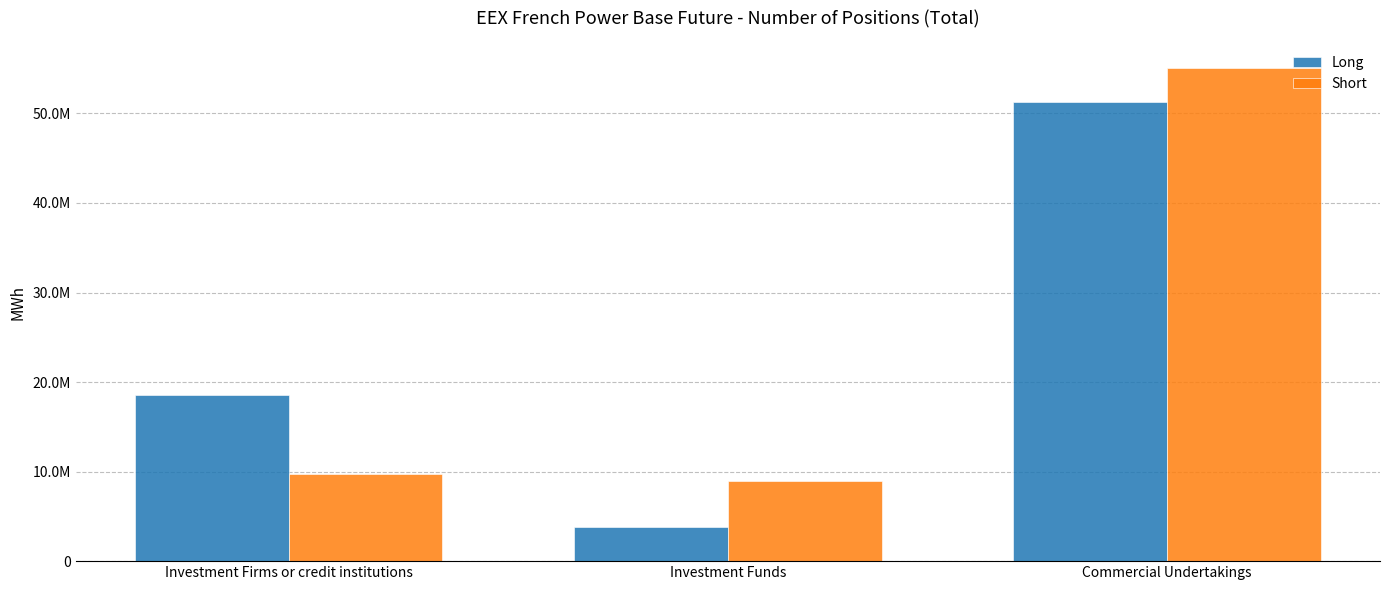

Does the chart contain stacked bars?

No